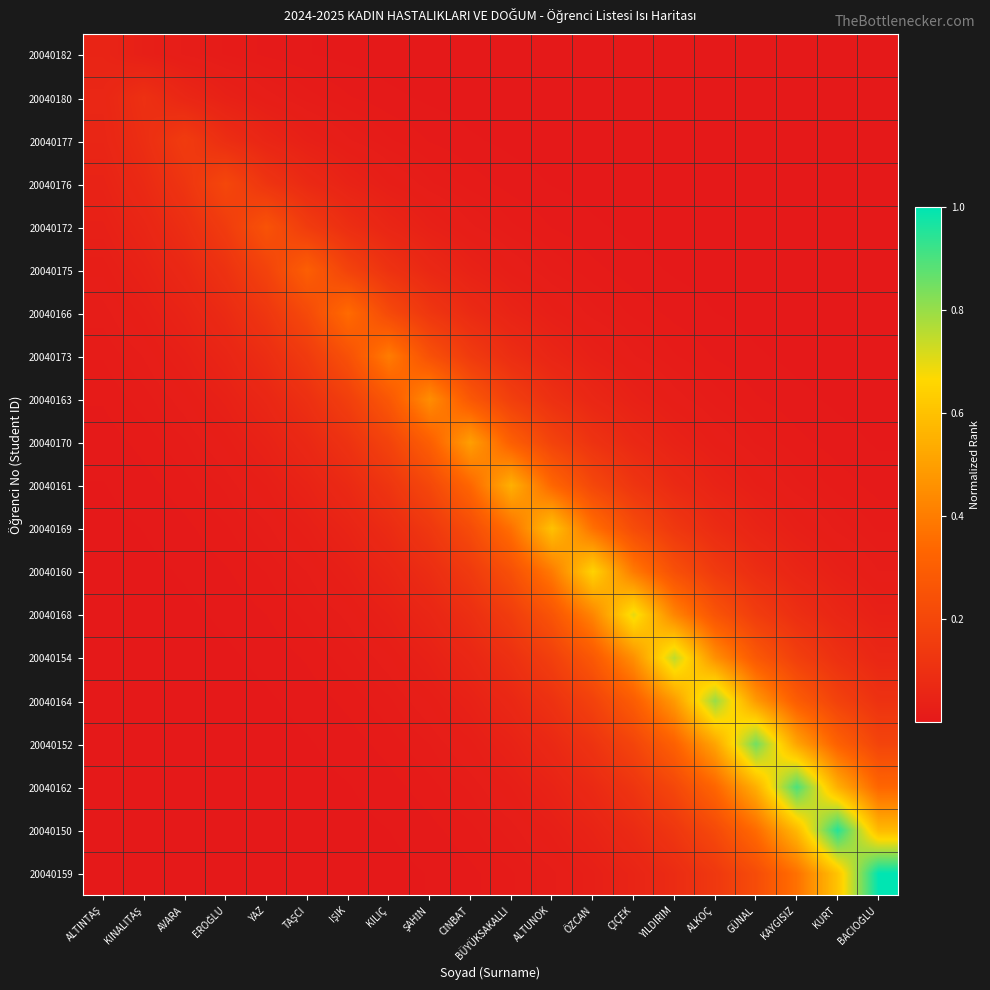

How many distinct data groups are displayed?

20